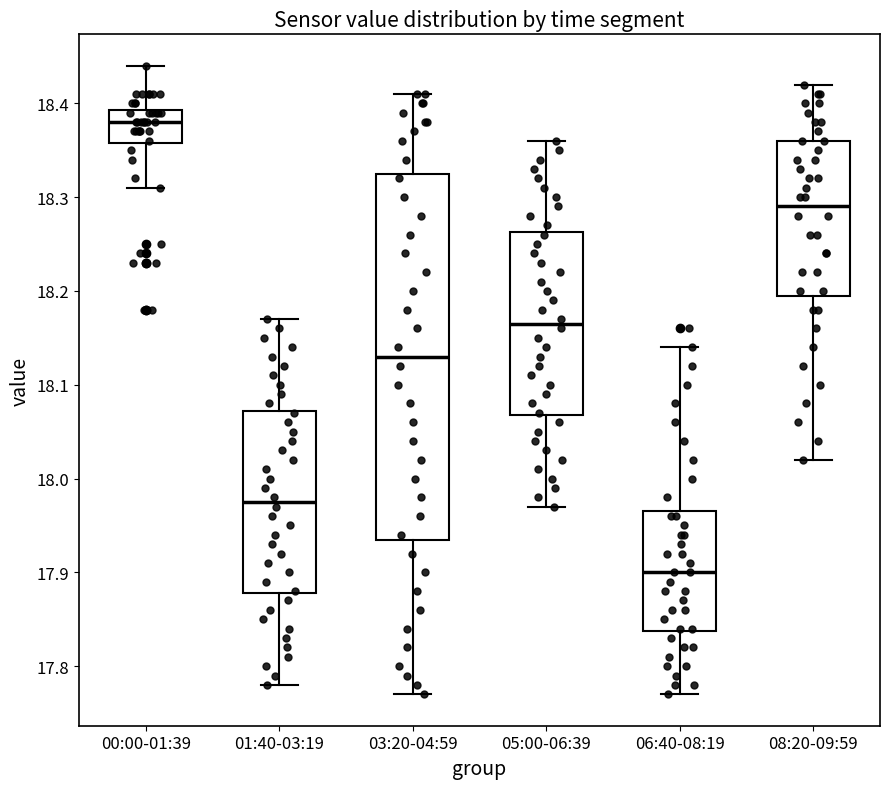

Where is the upper edge of the box for 00:00-01:39 on the y-axis? The values are not printed on the chart, so give them approximately, as read against the axis.

18.39